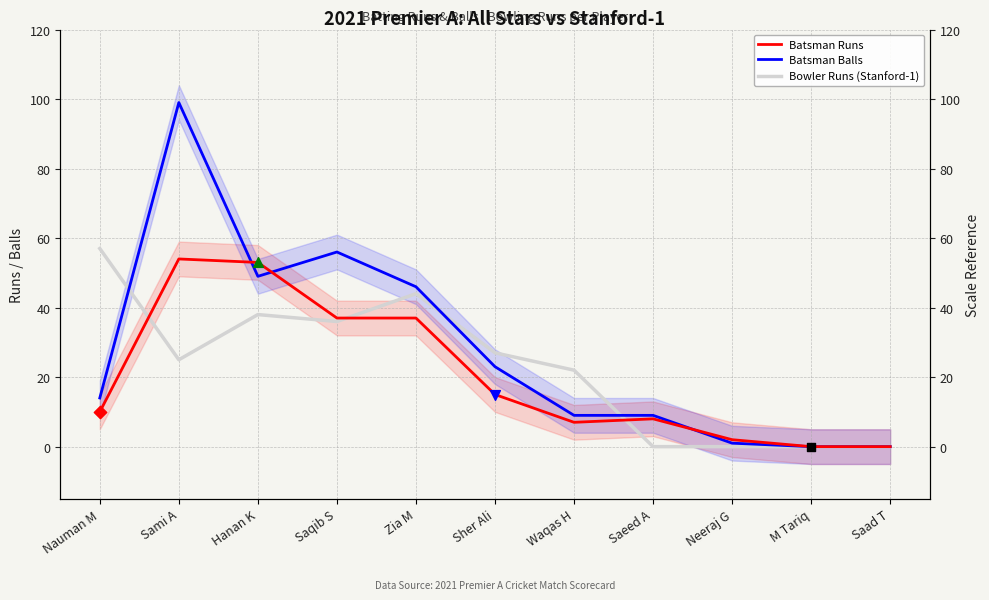

Which series has the largest total across all categories?

Batsman Balls